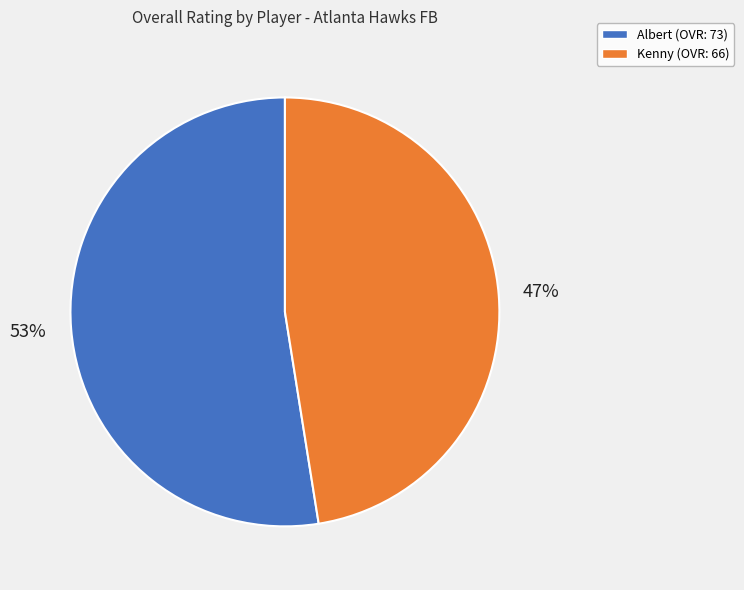

What is the largest slice in the pie chart?

Albert